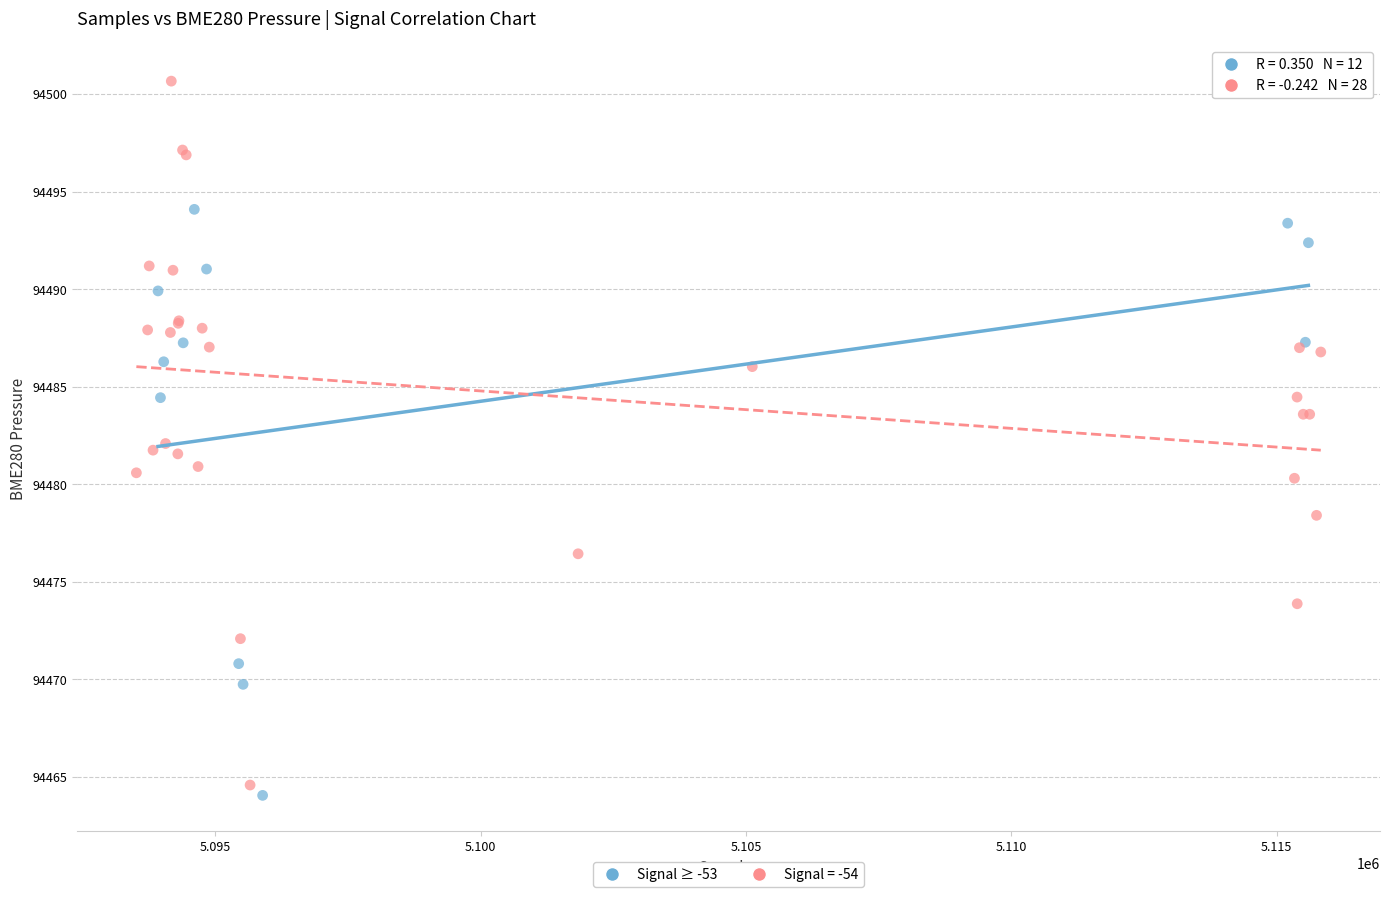

Which series has the widest spread of Y values?

Signal = -54